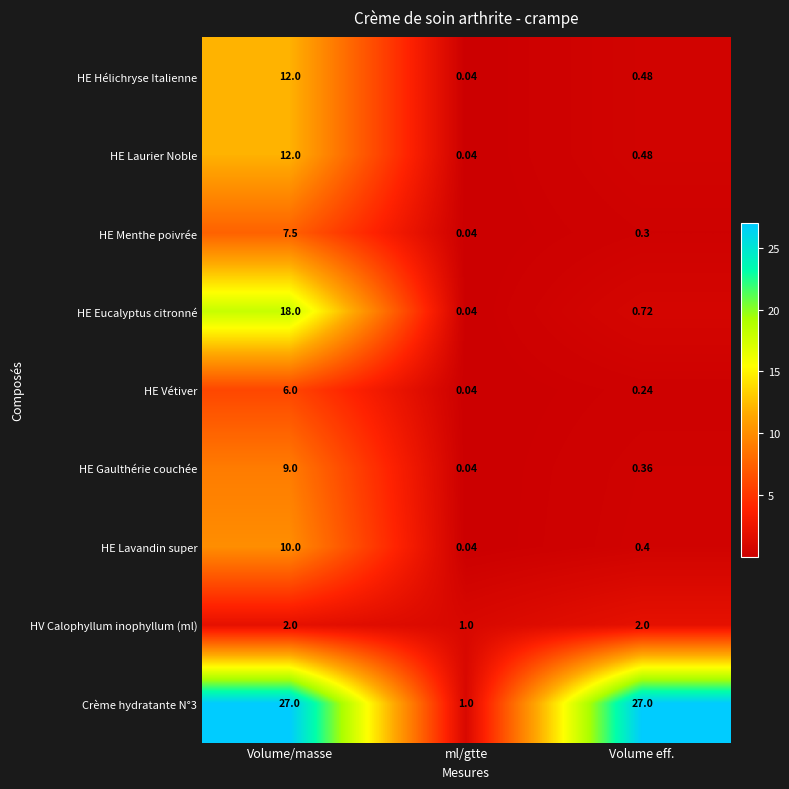

List the labels in order of HE Eucalyptus citronné value, smallest first.

ml/gtte, Volume eff., Volume/masse